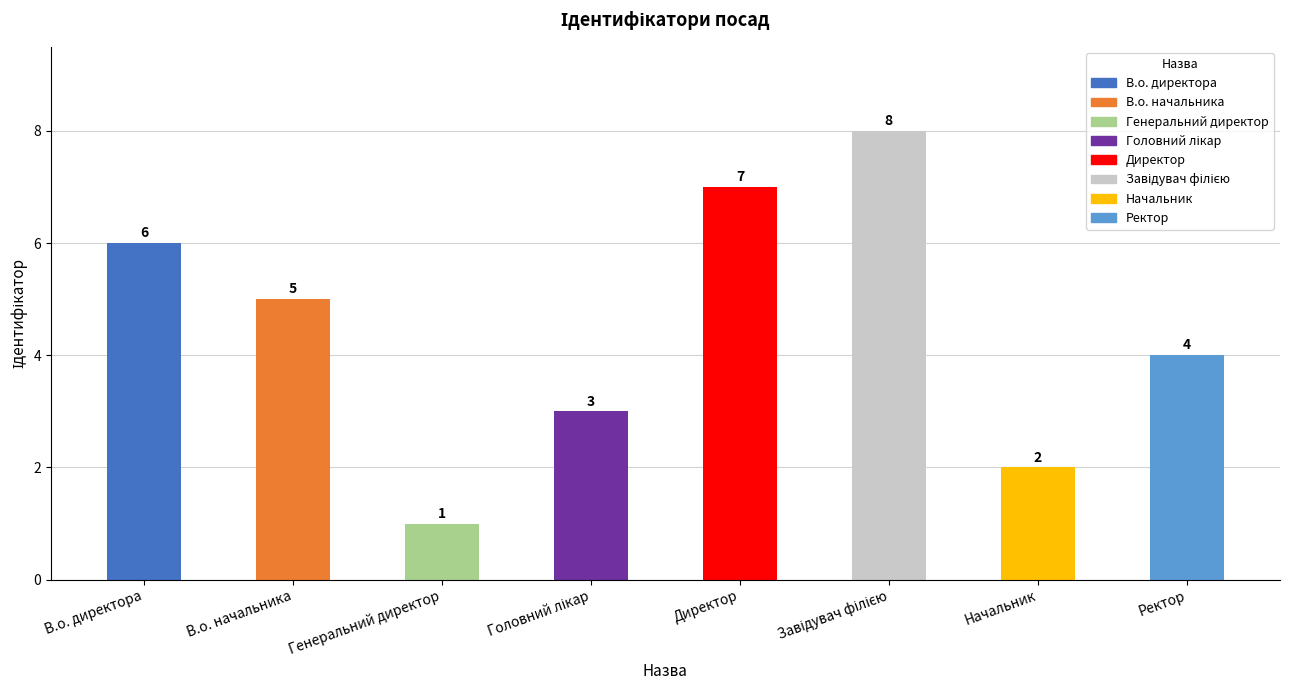

Where does the data first go above 5?

В.о. директора